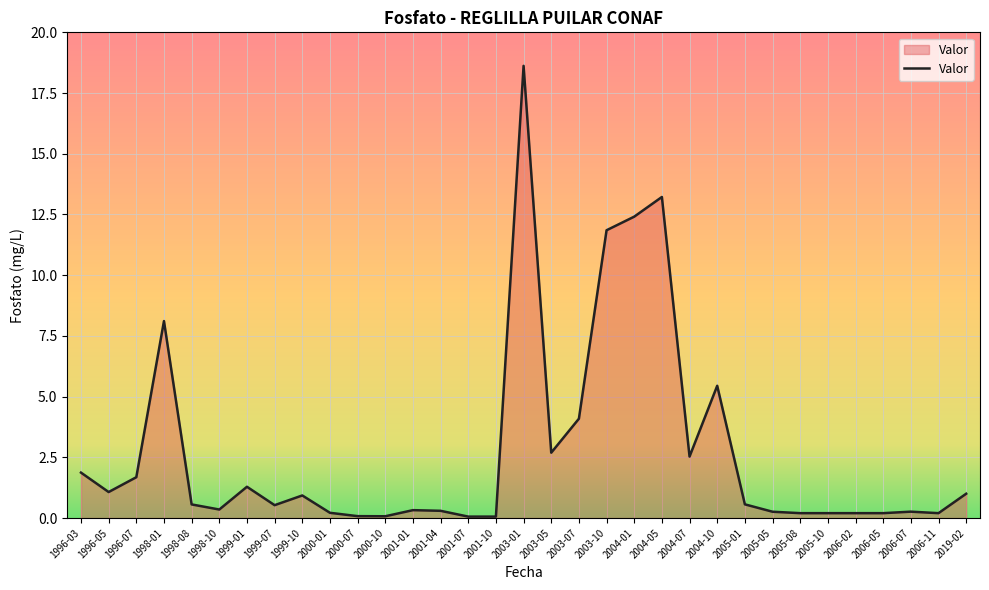

True or false: the data has more than 2 interior local peaks.

True